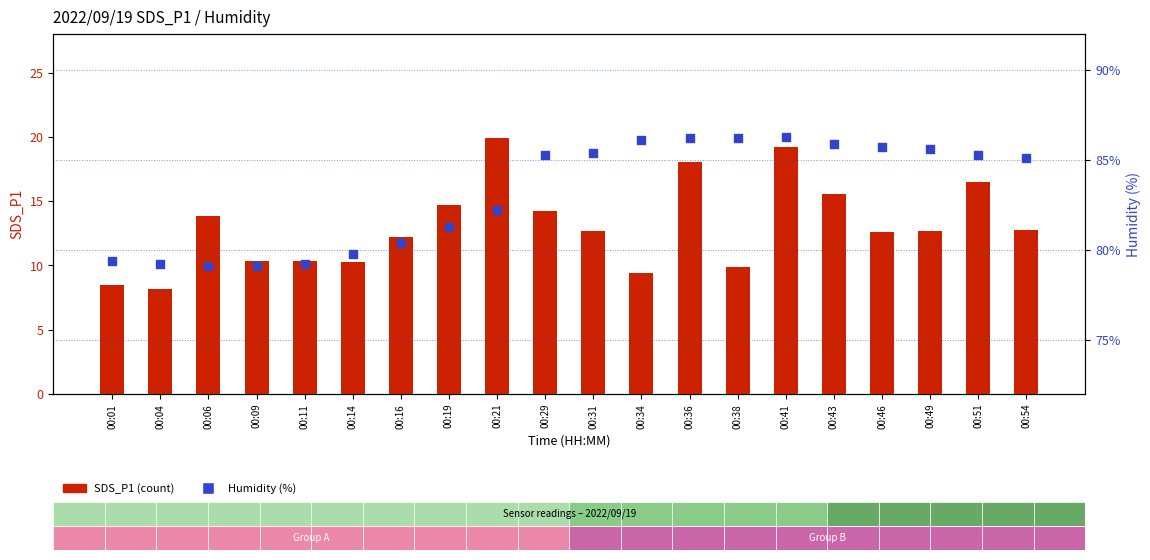

Which series contains the highest Y value?

Humidity (percentile)